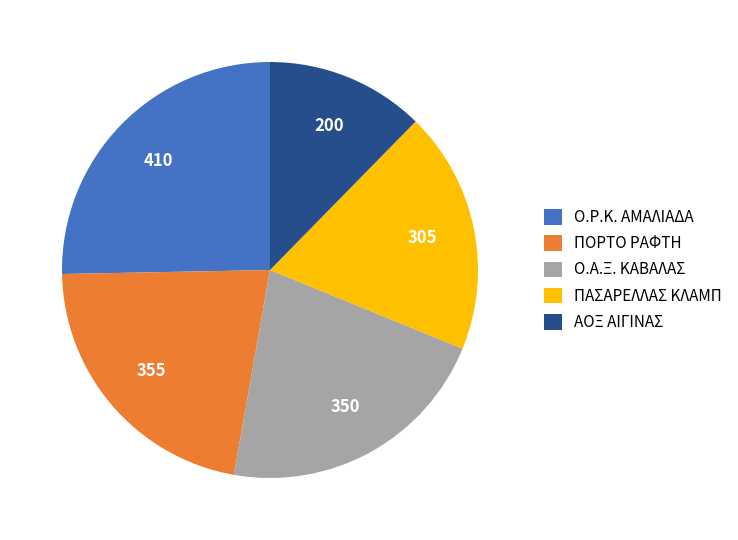

Is Ο.Α.Ξ. ΚΑΒΑΛΑΣ the majority of the pie?

No